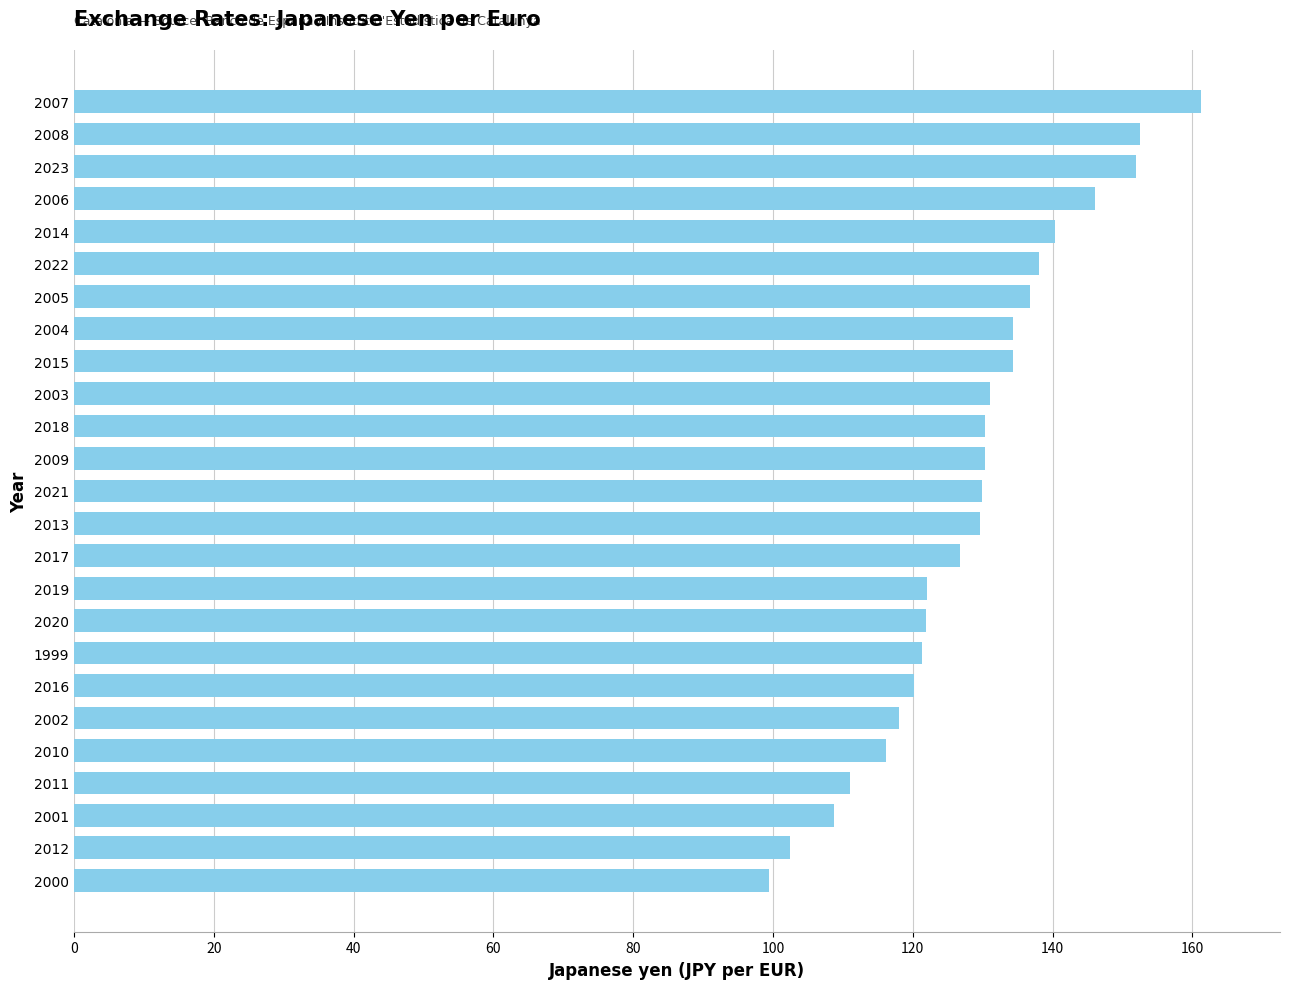

What is the difference between the second highest and minimum values?

53.0